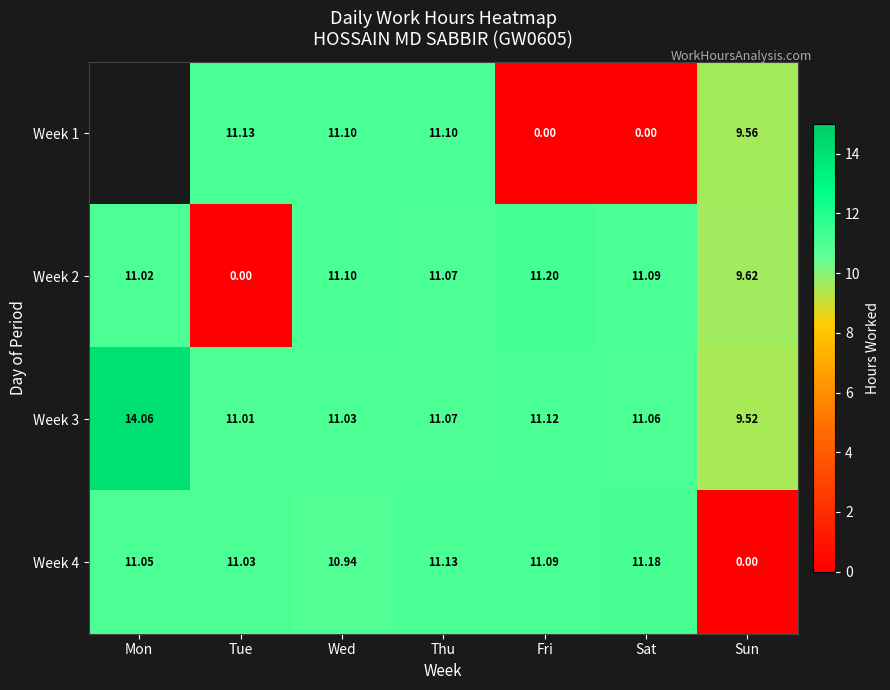

Is the value of Week 3 at Sat greater than the value of Week 1 at Tue?

No